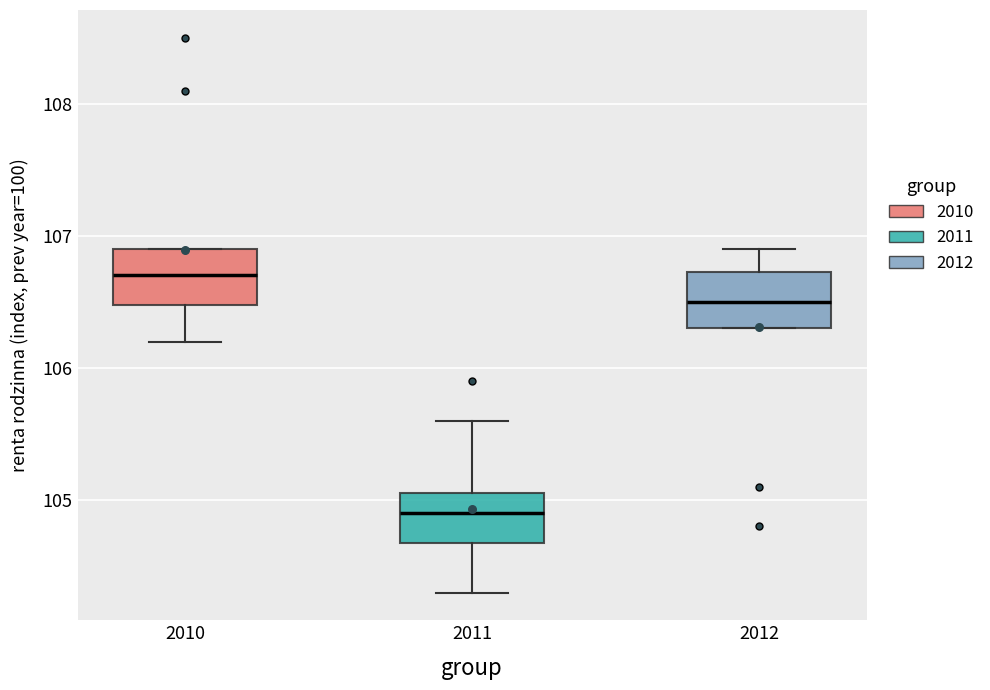

Where is the upper edge of the box at x = 2010 on the y-axis? The values are not printed on the chart, so give them approximately, as read against the axis.

106.9